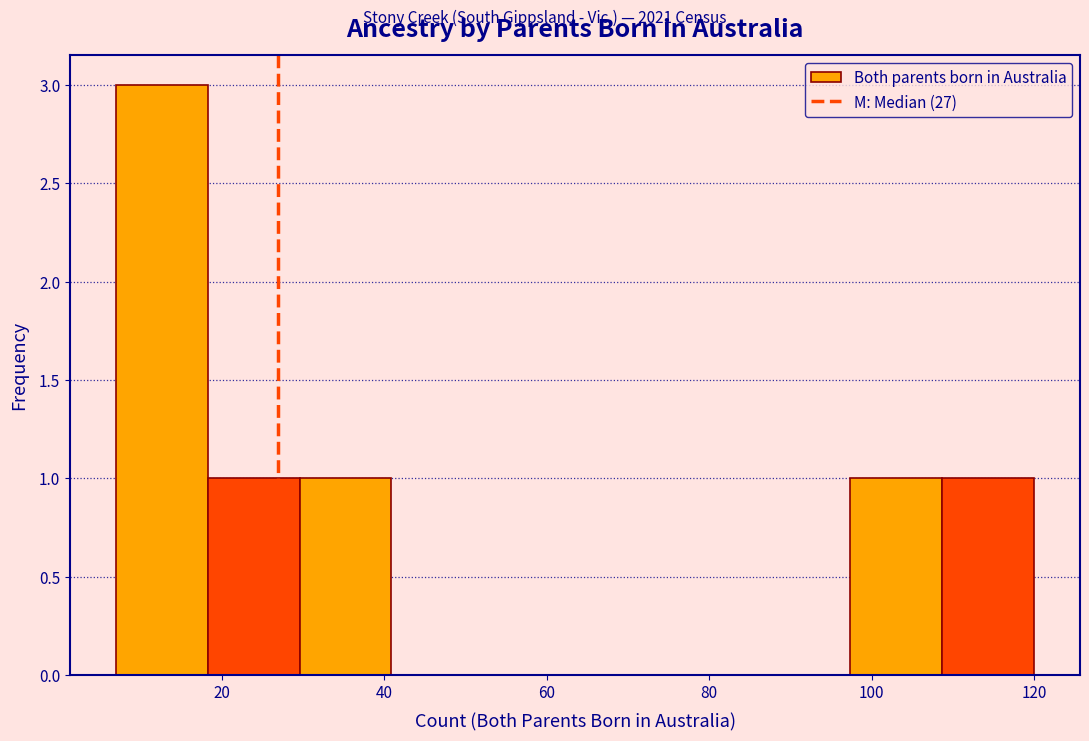

How tall is the bar that spans 18 to 30 on the x-axis? Neither the bar edges nor the heights are printed on the chart, so give them approximately, as read against the axes.

1